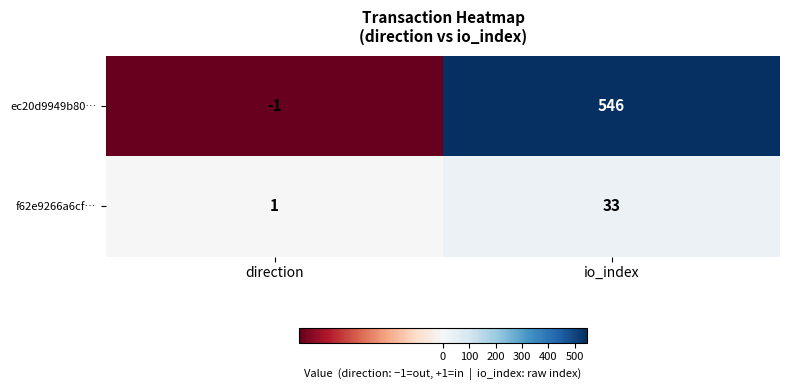

Where is f62e9266a6cf… nearest to the value 17?

direction